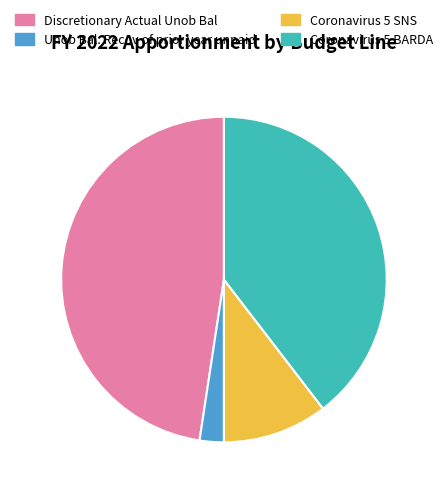

Is the sum of Discretionary Actual Unob Bal and Coronavirus 5 BARDA greater than half?

Yes